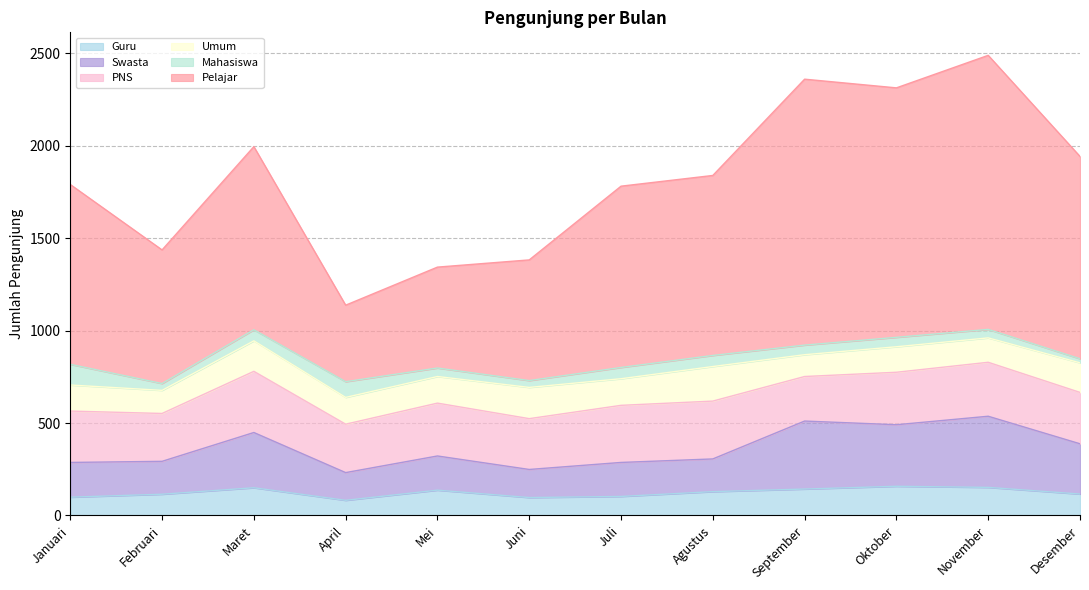

True or false: Pelajar and Swasta cross at least once.

False